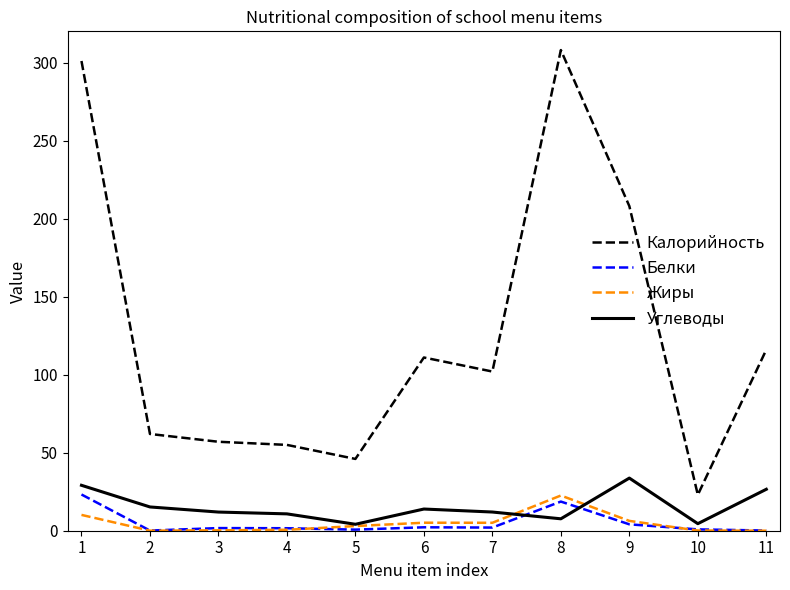

How many values in the Калорийность series are below 102?

5